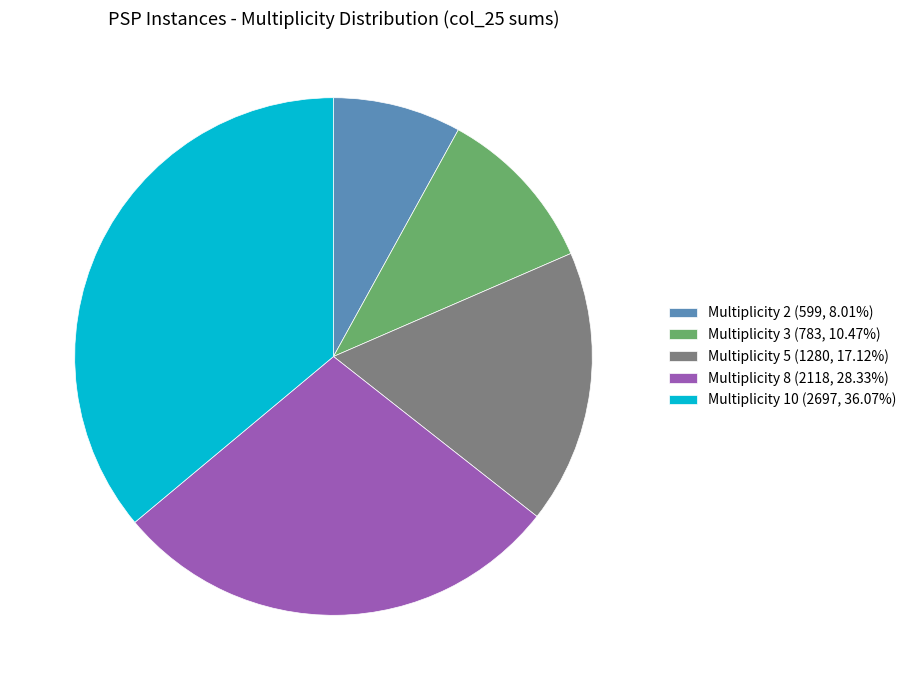

Do Multiplicity 8 (2118, 28.33%) and Multiplicity 3 (783, 10.47%) together represent more than half of the pie?

No